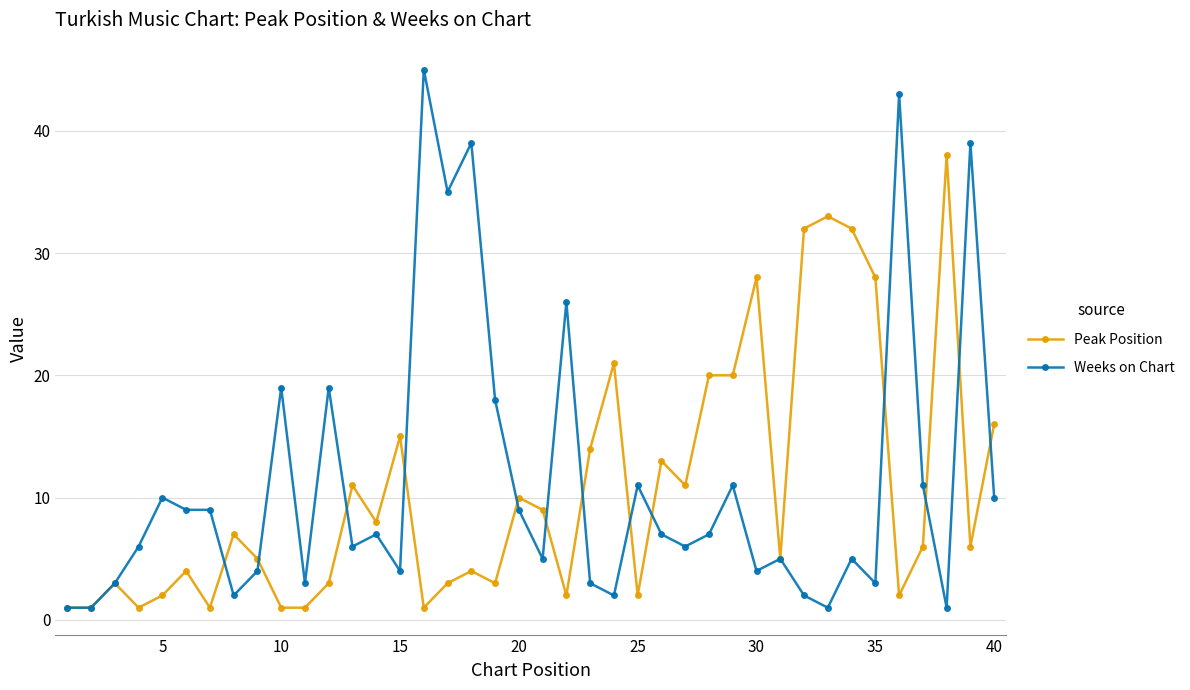

What is the greatest value displayed?

45